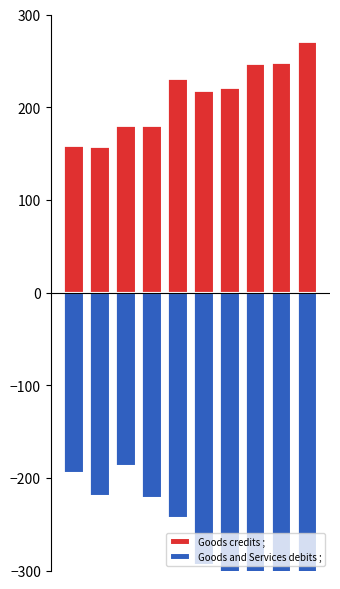

List the series in order of their peak value, lowest first.

Goods and Services debits ;, Goods credits ;